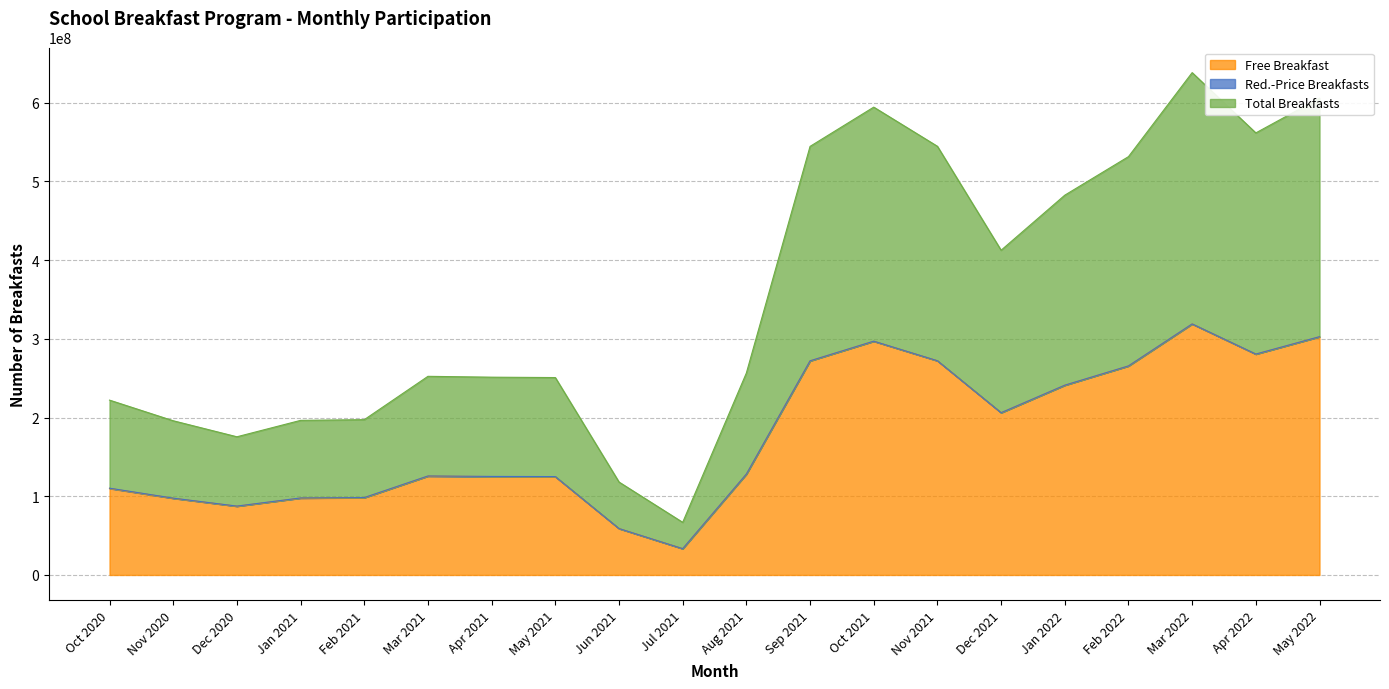

Which series has the largest total across all categories?

Total Breakfasts